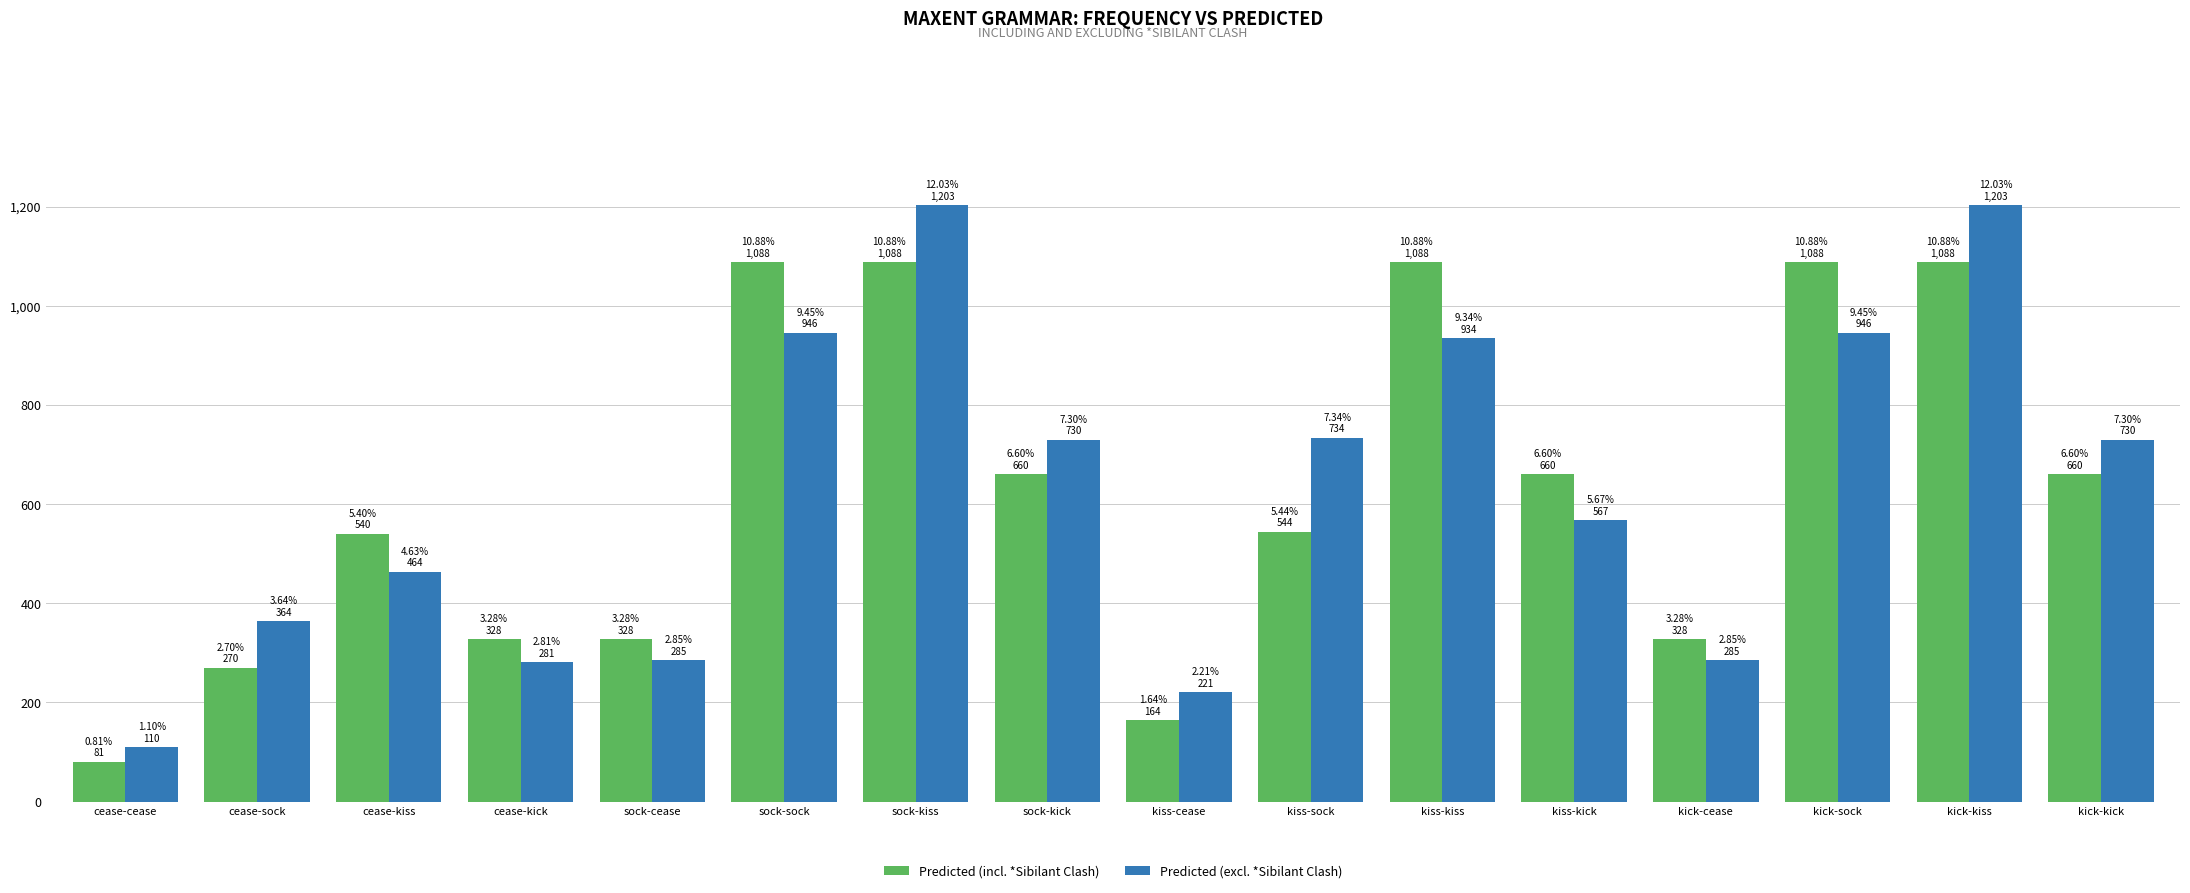

What is the difference between the maximum and second lowest values in the Predicted (excl. *Sibilant Clash) series?

982